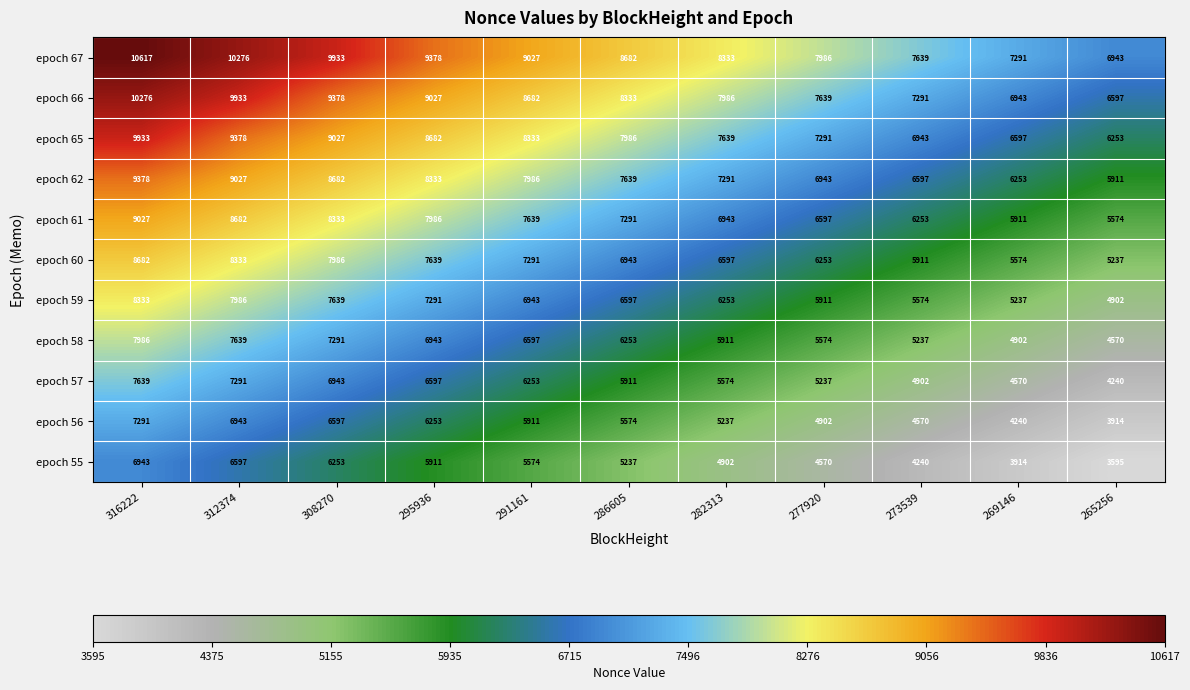

What is the difference between the maximum and second lowest values in the epoch 60 series?

3108